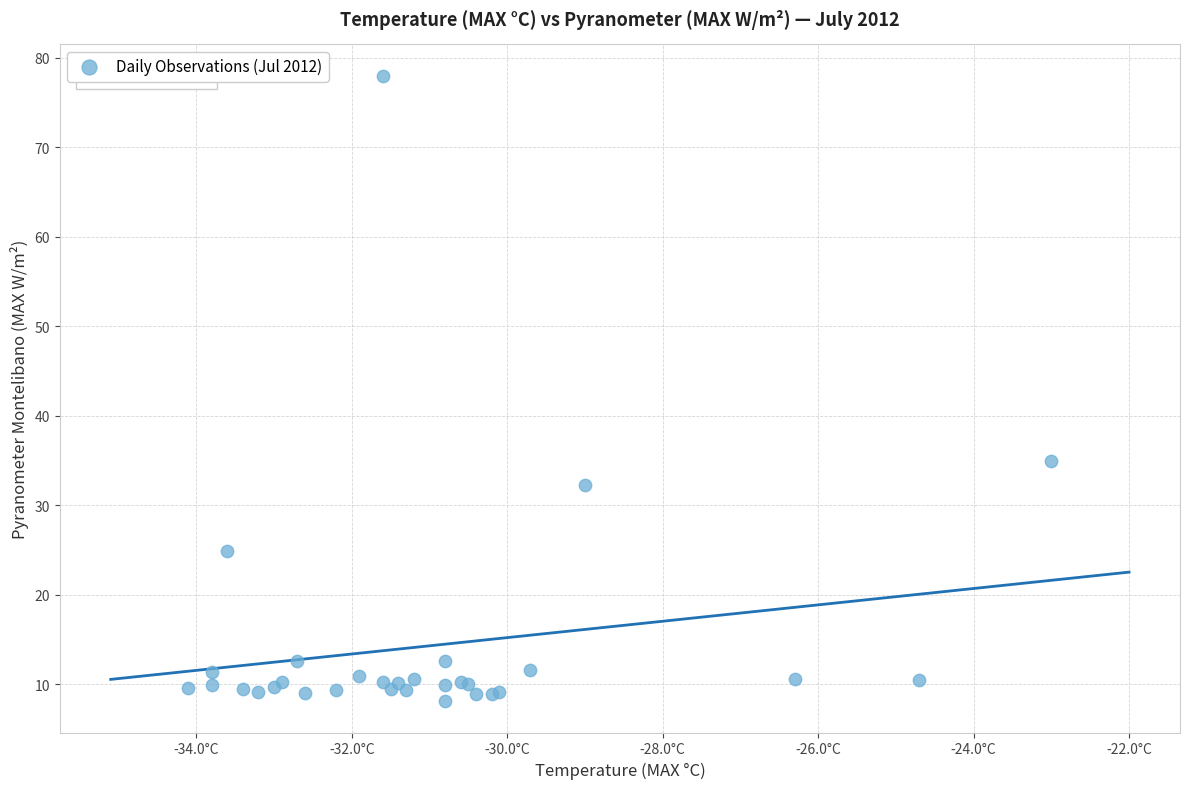

What Y value in the scatter plot is closest to 43?

35.0